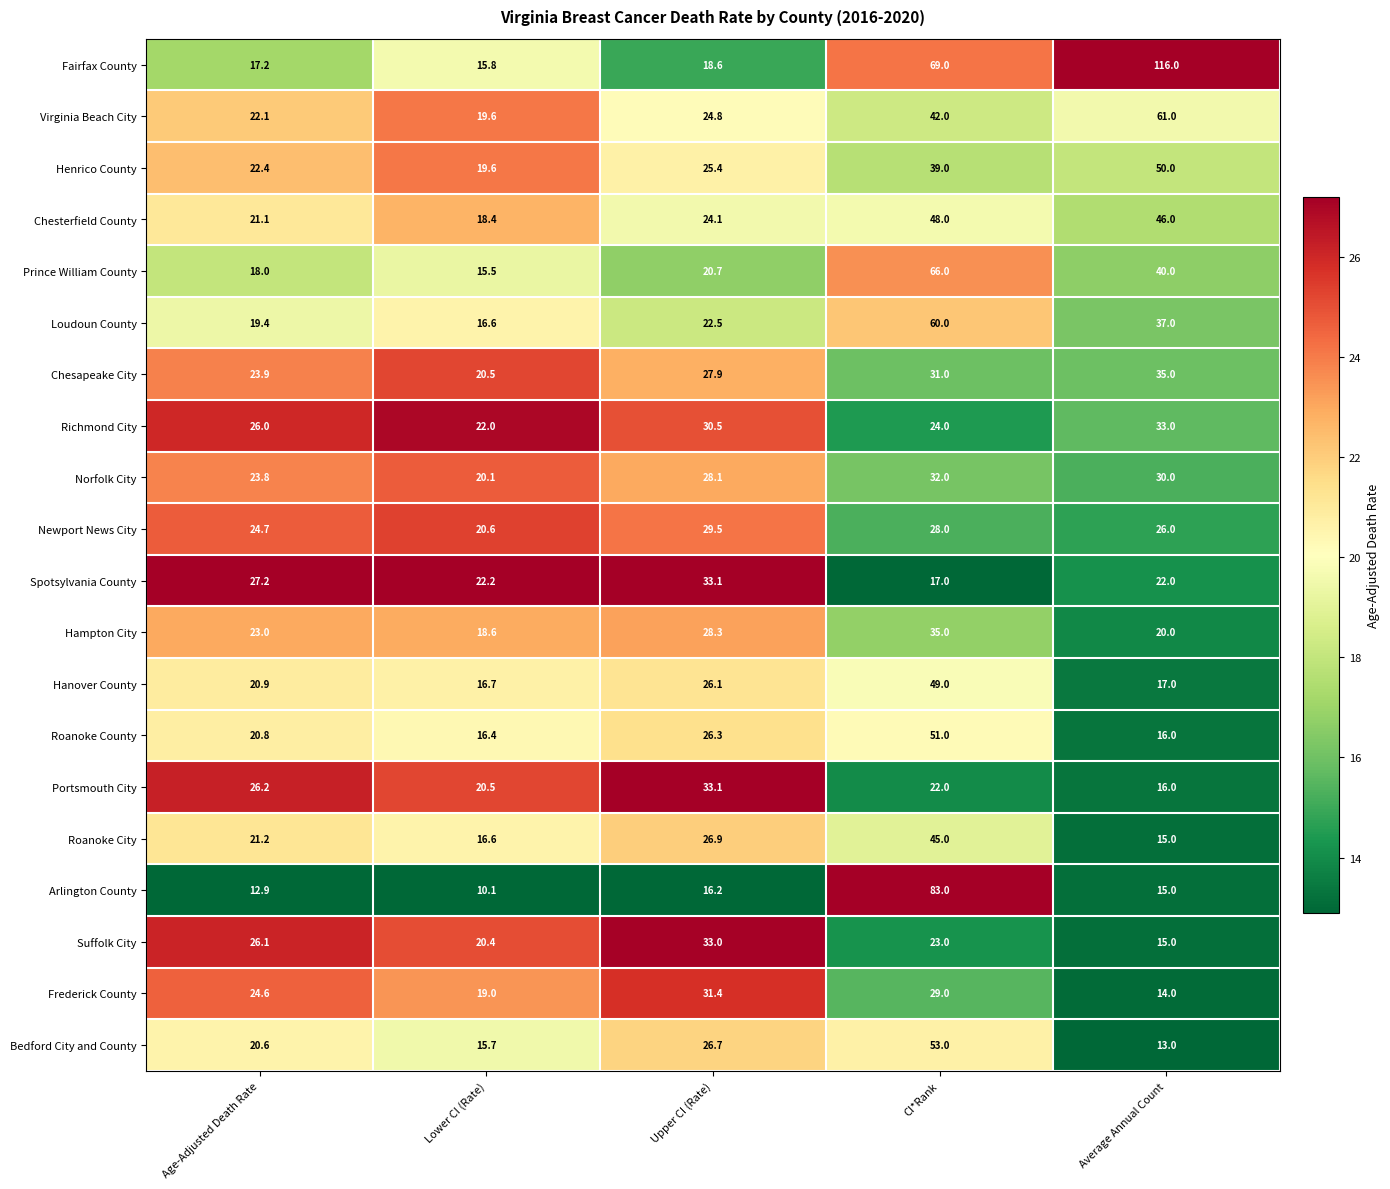

Which category has the lowest value across all series?

Lower CI (Rate)